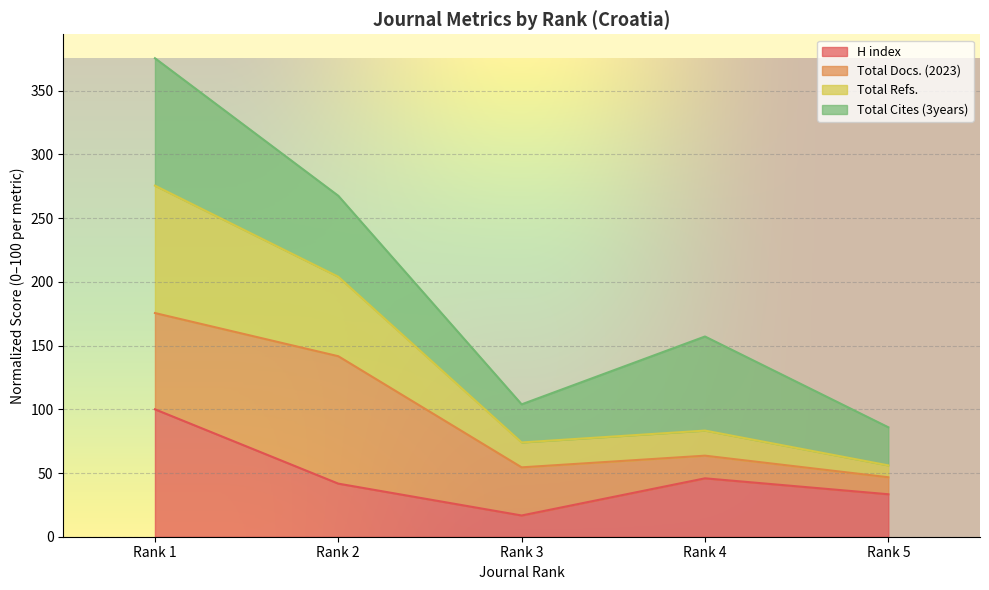

In Total Refs., how many points are higher than both neighbors (excluding endpoints)?

1